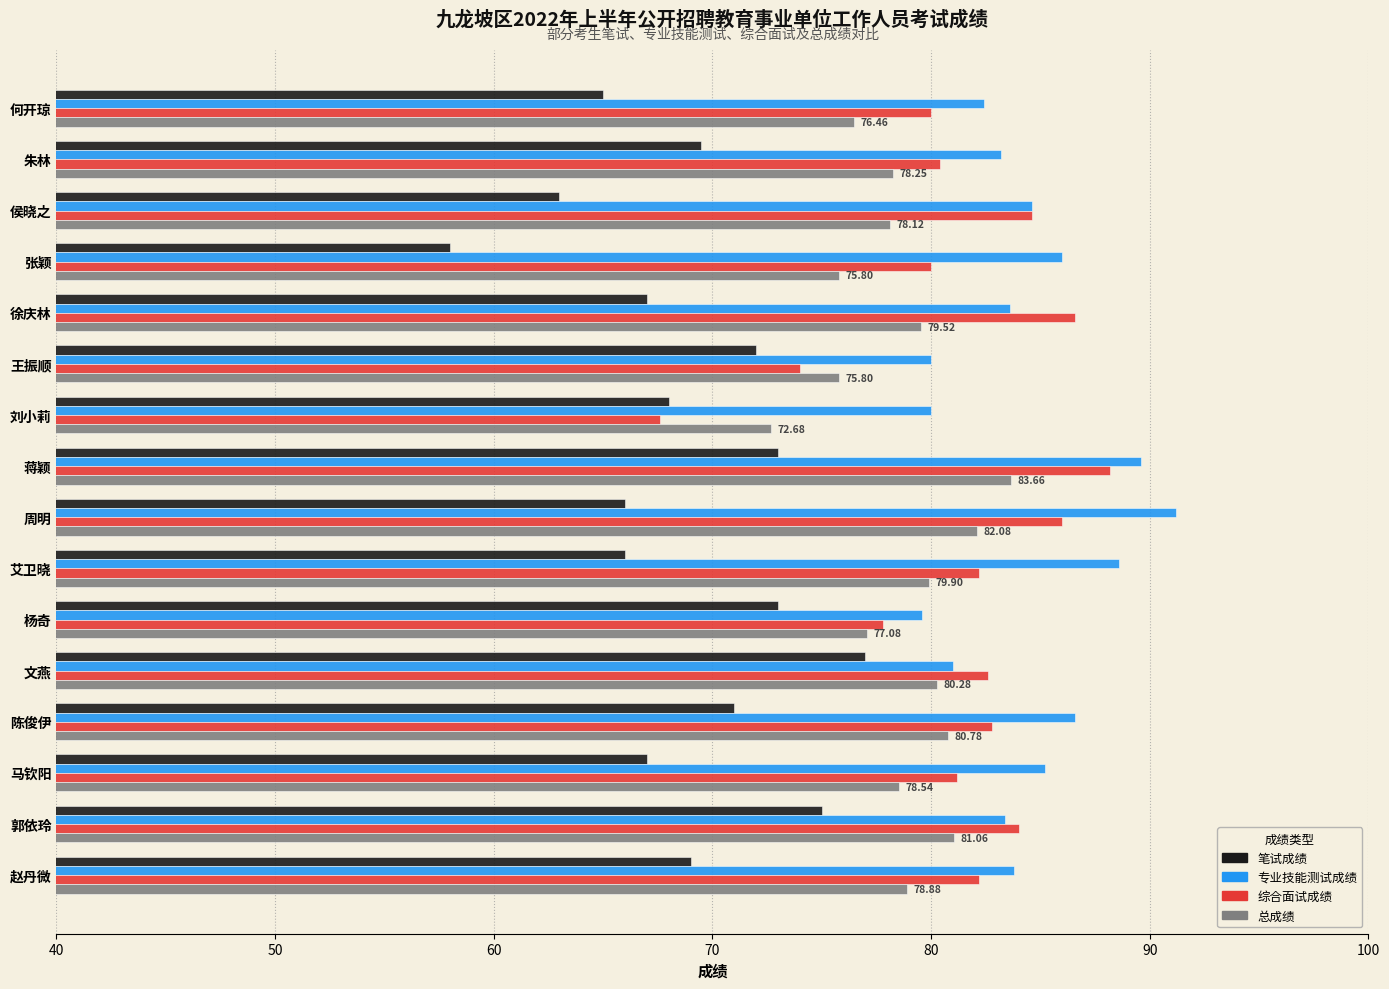

How many data points does each series have?

16